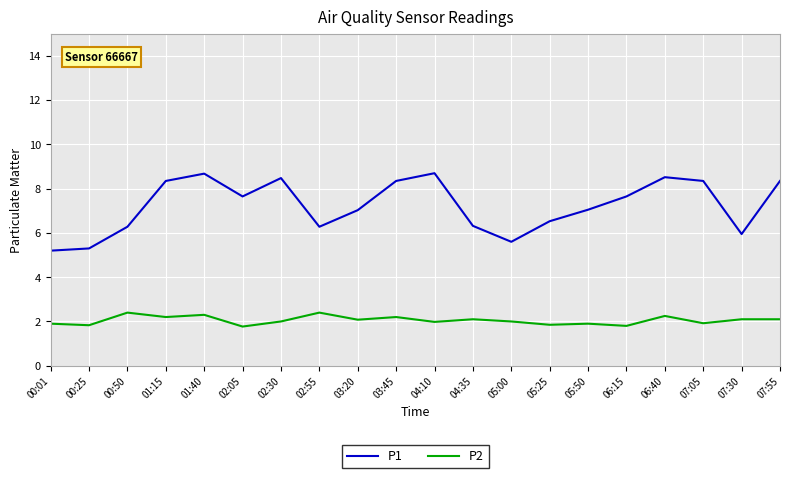

At 02:30, list the series in order from smallest to largest.

P2, P1